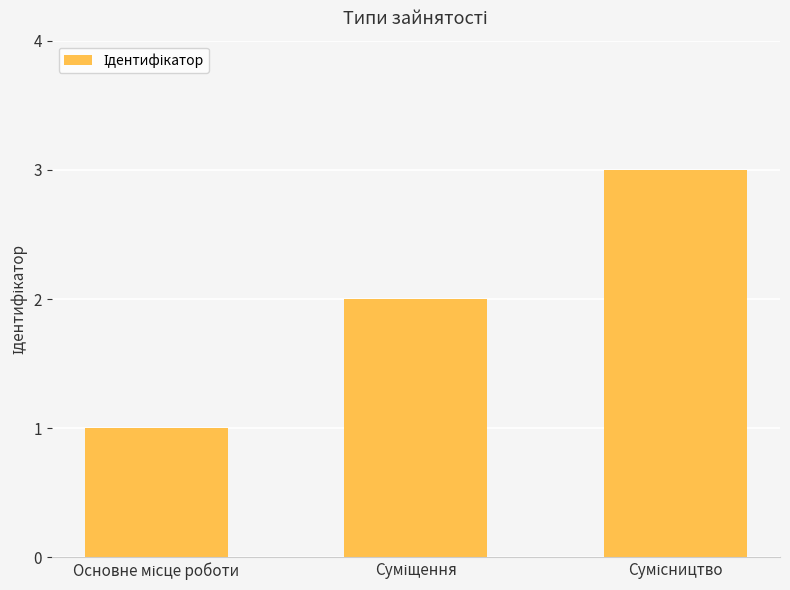

What is the maximum value shown in the chart?

3